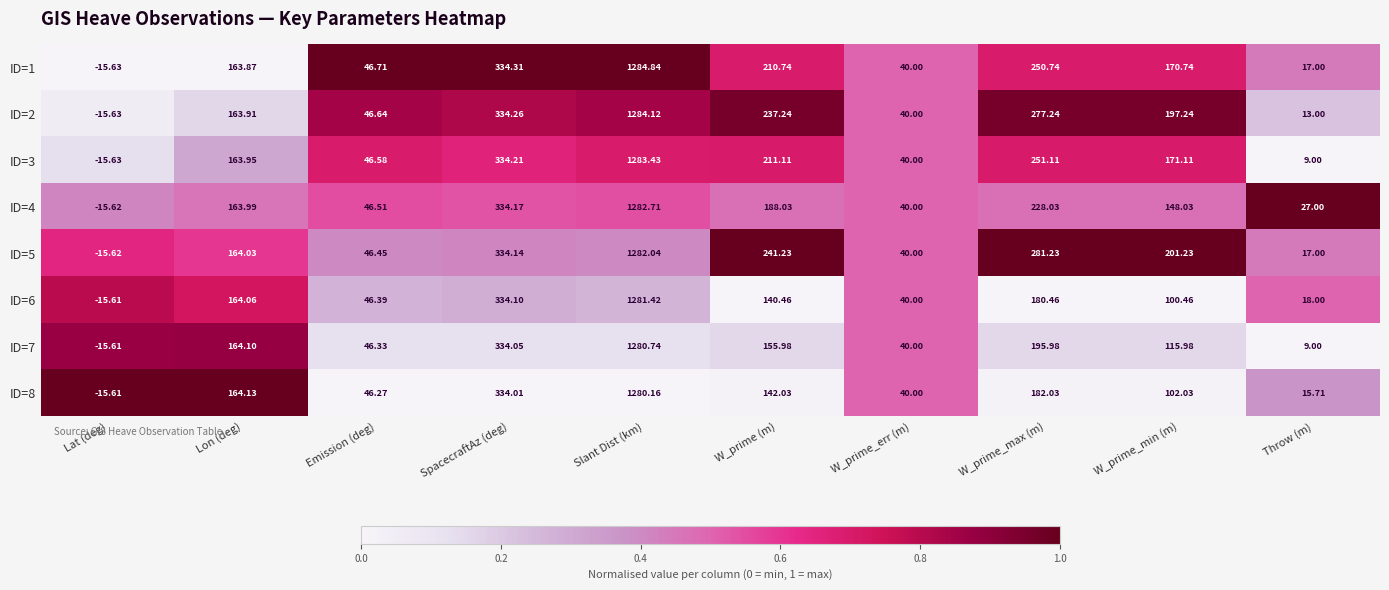

Which series has the largest range (max minus min)?

ID=1